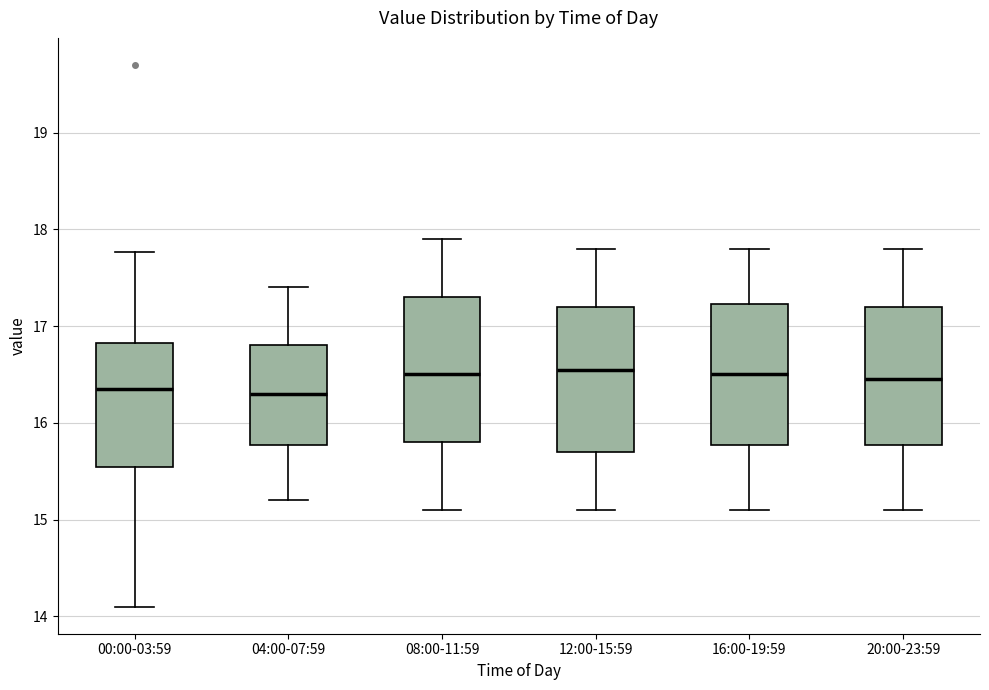

Where does the median line of the box for 08:00-11:59 sit on the y-axis? The values are not printed on the chart, so give them approximately, as read against the axis.

16.5